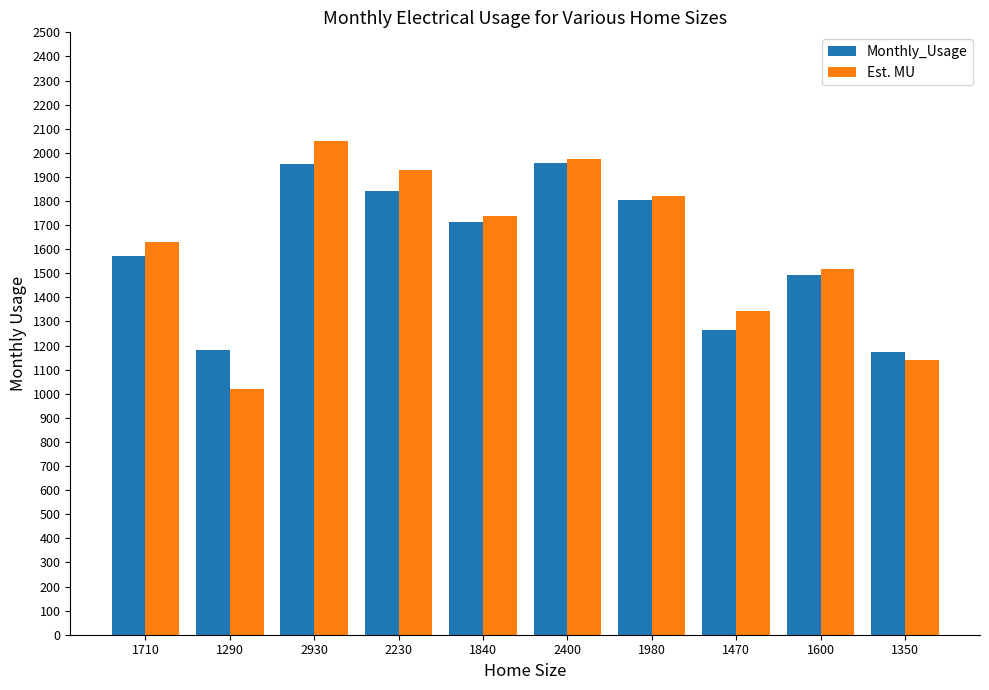

Which series has the largest total across all categories?

Est. MU